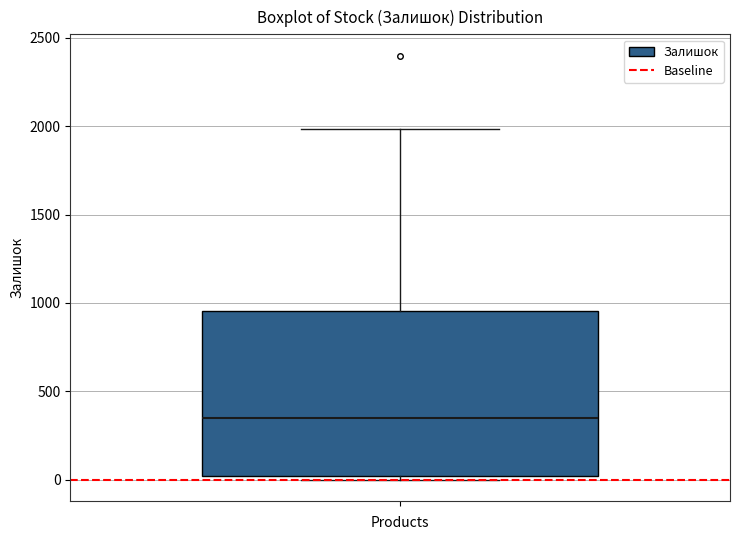

Read this box plot against the y-axis: the position of the median line, the range covered by the box, and the ends of both whiskers. The values are not printed on the chart, so give them approximately, as read against the axis.

median 350, box 0 to 950, whiskers 0 (just below the box's lower edge) to 2000